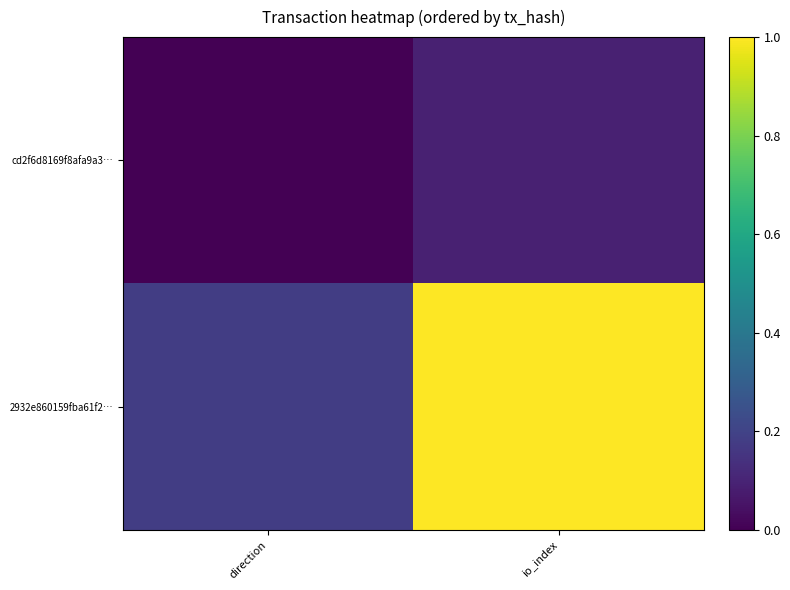

At which category does the chart reach its peak across all series?

io_index